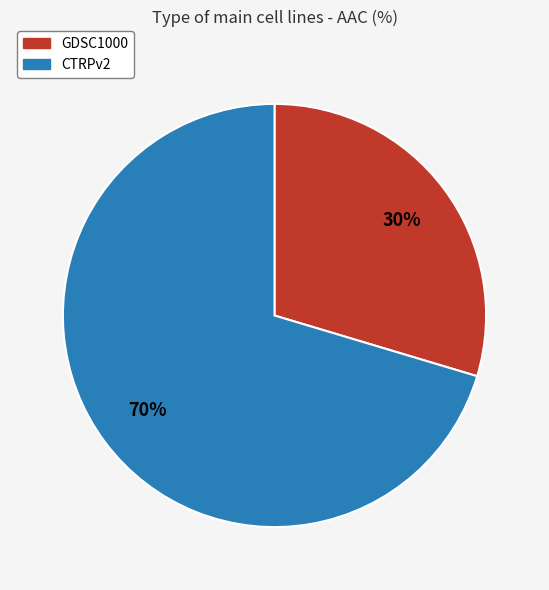

What percentage is the CTRPv2 slice, to the nearest percent?

70%